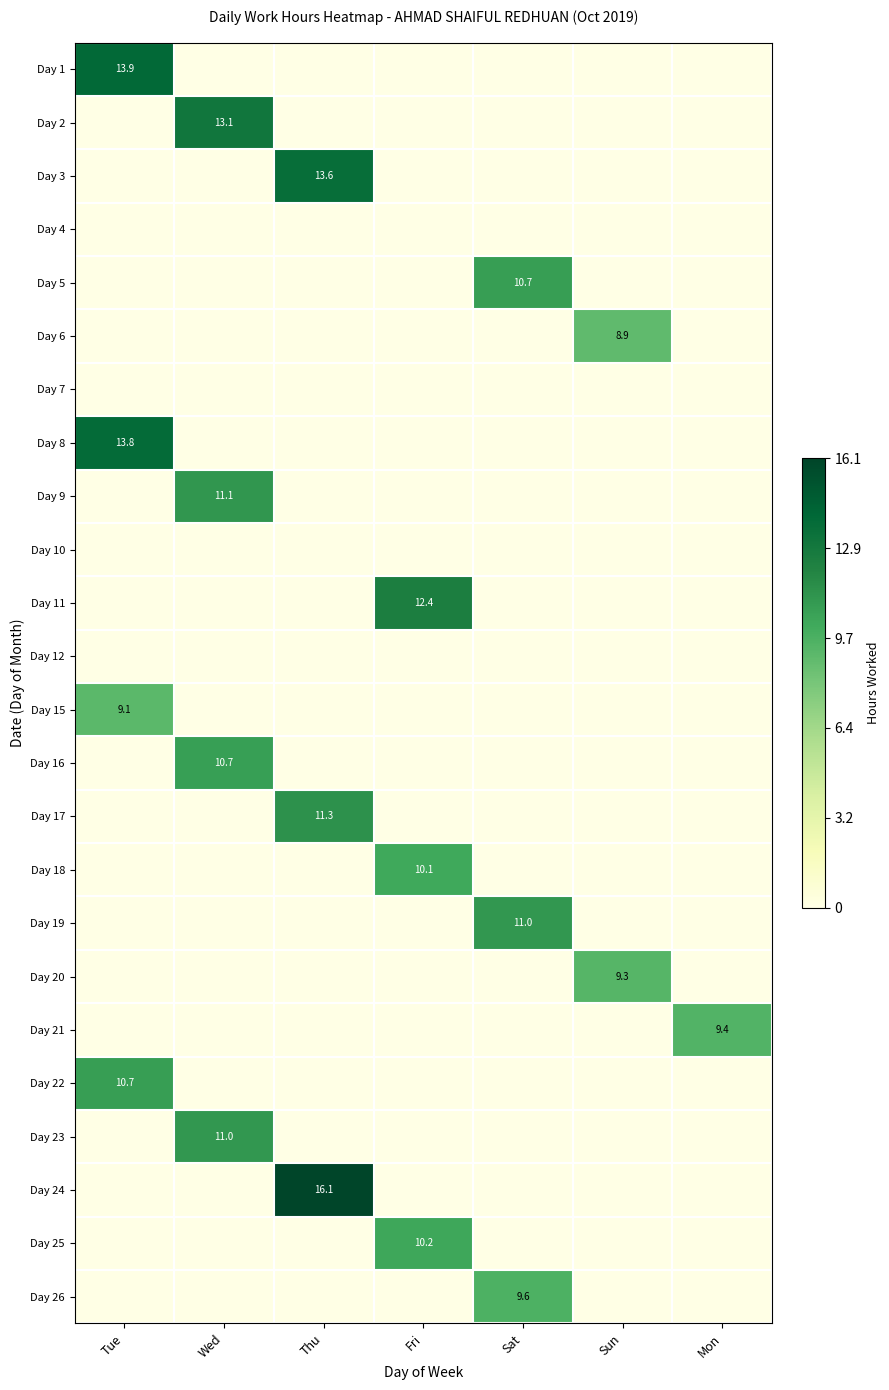

The Day 3 series shows 5.8 at Thu. True or false?

False